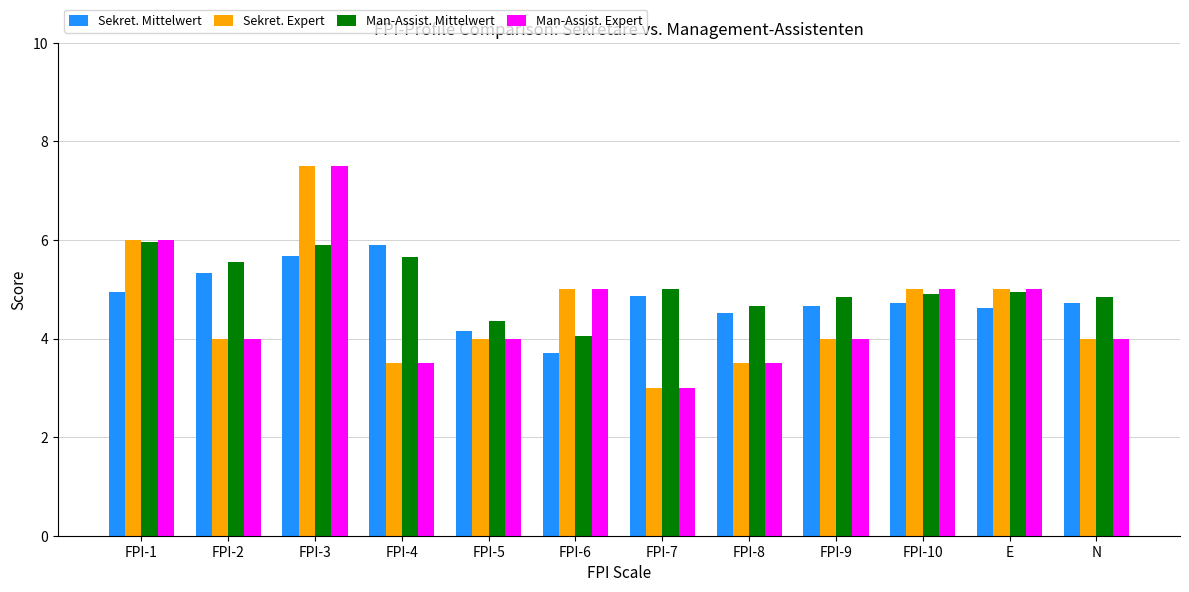

What is the difference between the maximum and minimum values in the Sekret. Mittelwert series?

2.2